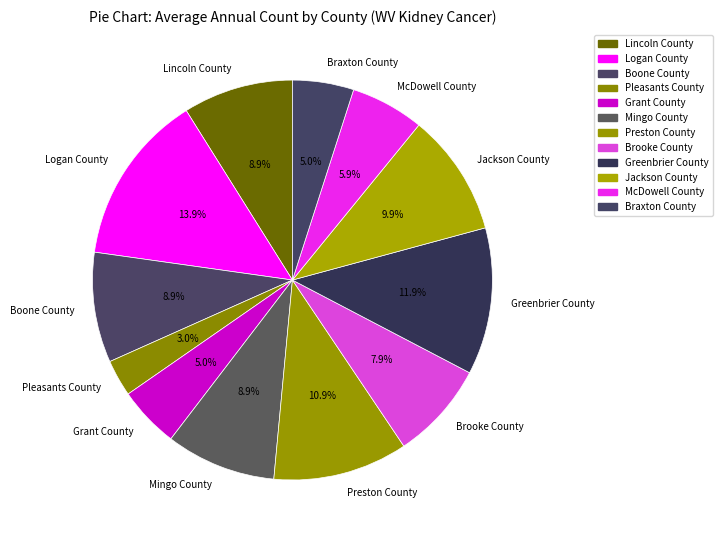

Is it true that Grant County is 5% of the pie?

True